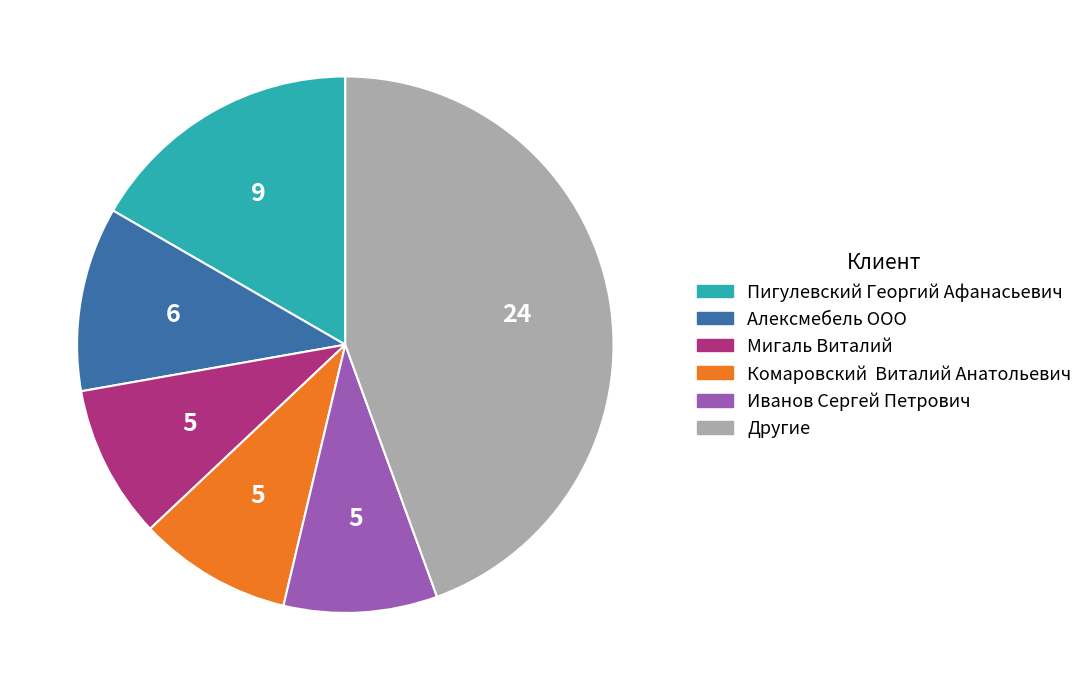

Approximately how many times larger is the value at Мигаль Виталий compared to Алексмебель ООО?

0.8